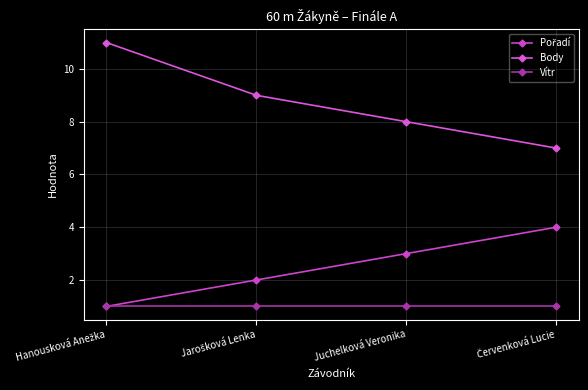

Which series has the largest total across all categories?

Body